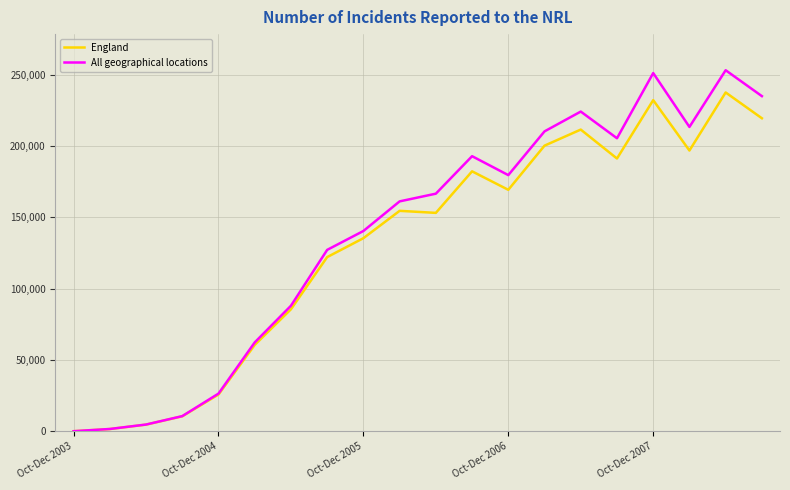

What is the lowest value of the England series?

153